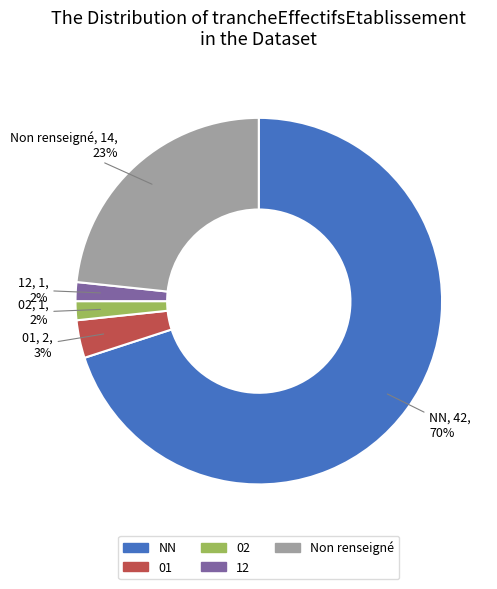

To the nearest percent, what is the average slice percentage?

20%